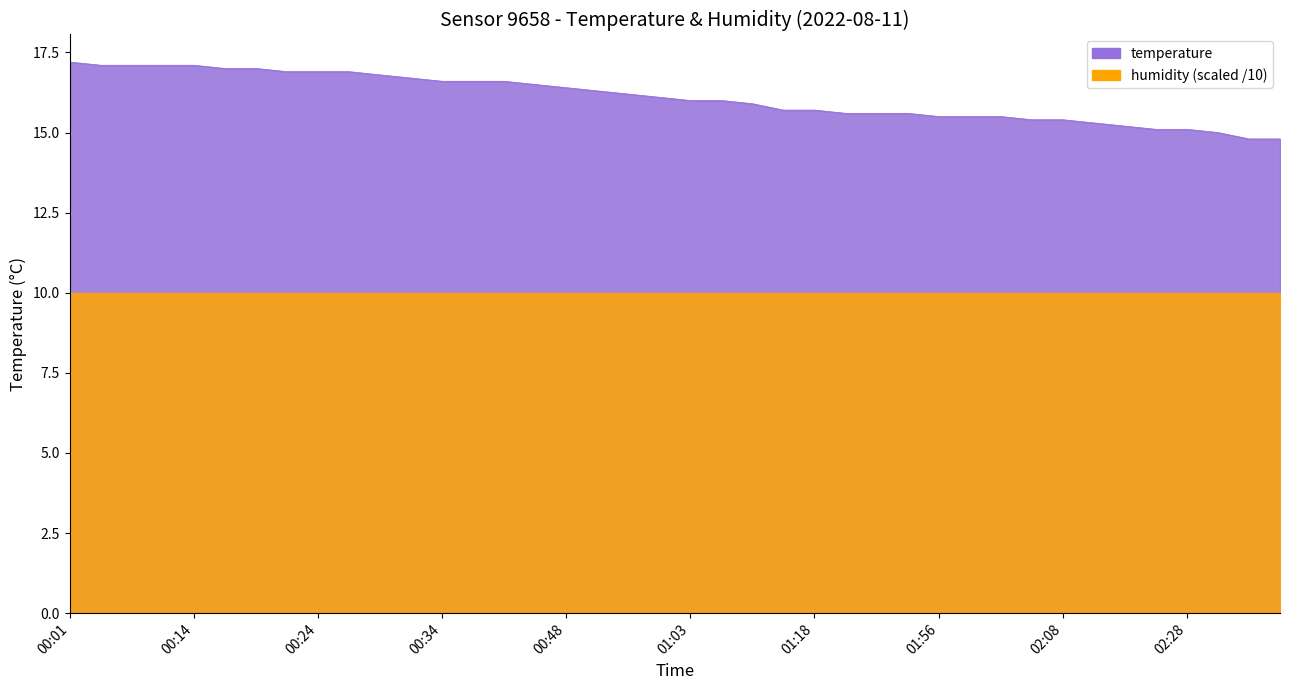

What is the greatest value displayed?

17.2